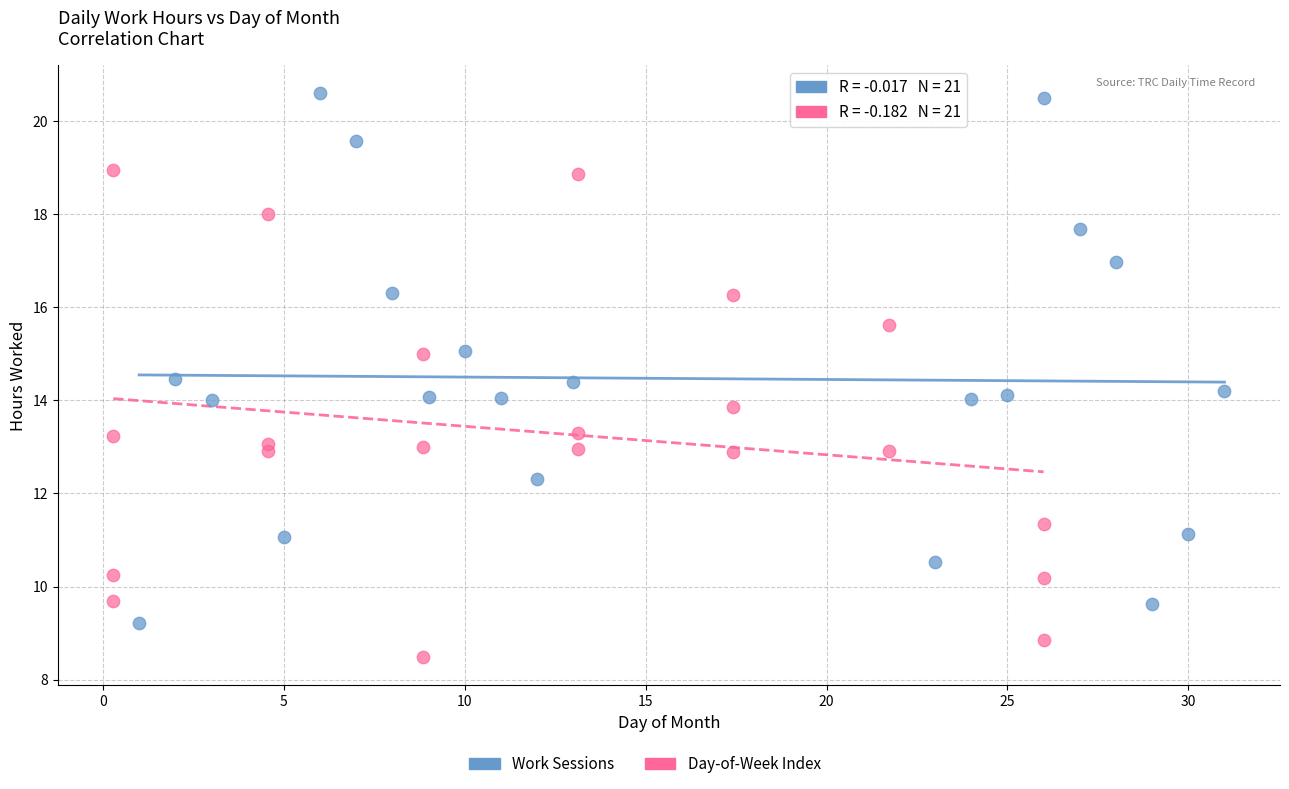

Which series has the widest spread of Y values?

Work Sessions